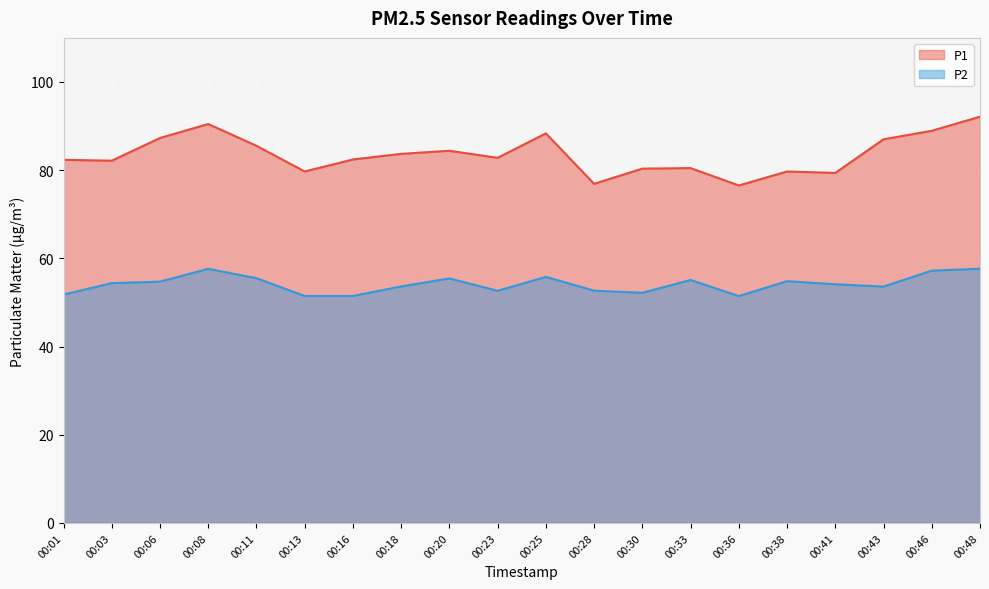

Where is P1 nearest to the value 84?

00:18